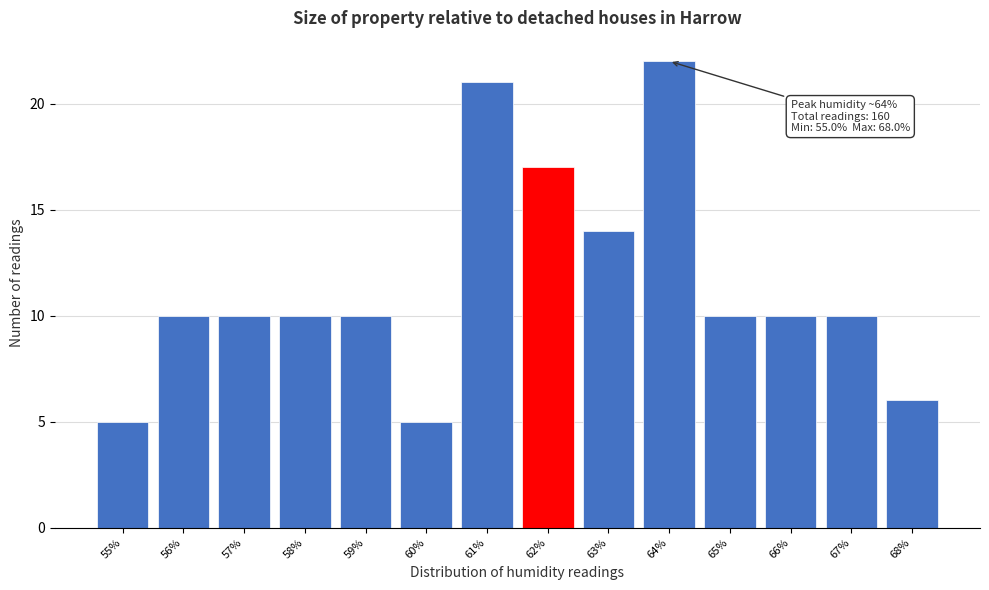

Over which range of the x-axis is the bar tallest?

63.5 to 64.5